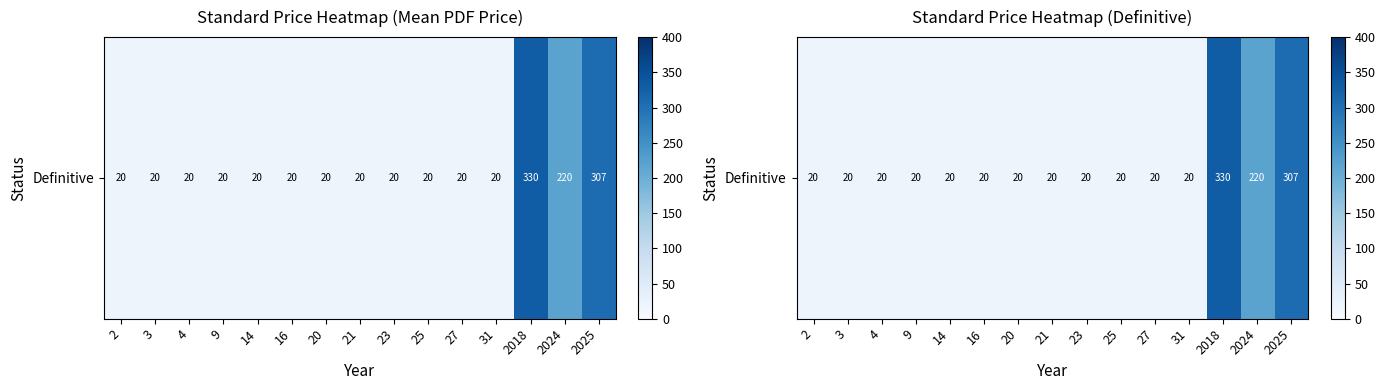

Reading right to left, extract all data points from this chart.

2025=306.8	2024=220.0	2018=330.0	31=20.0	27=20.0	25=20.0	23=20.0	21=20.0	20=20.0	16=20.0	14=20.0	9=20.0	4=20.0	3=20.0	2=20.0